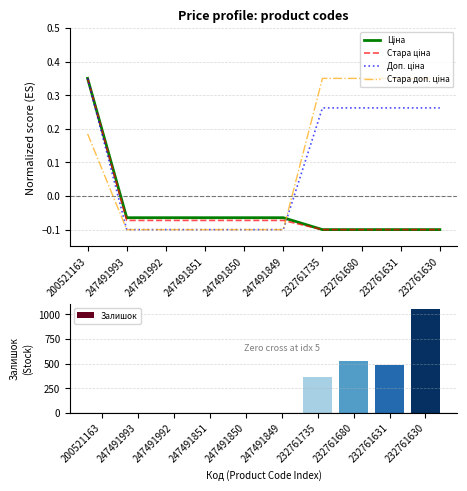

What is the maximum value for Стара доп. ціна?

0.3